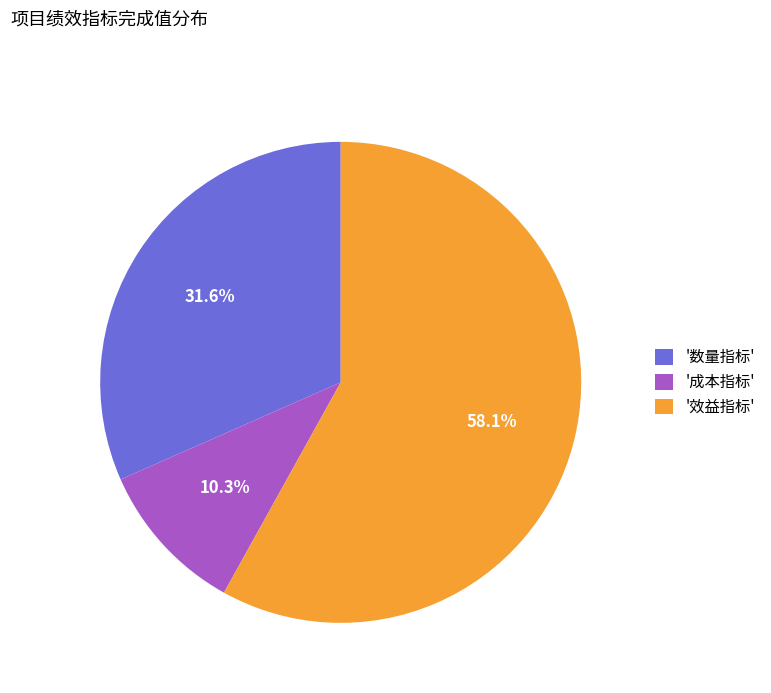

Which category accounts for the majority?

'效益指标'